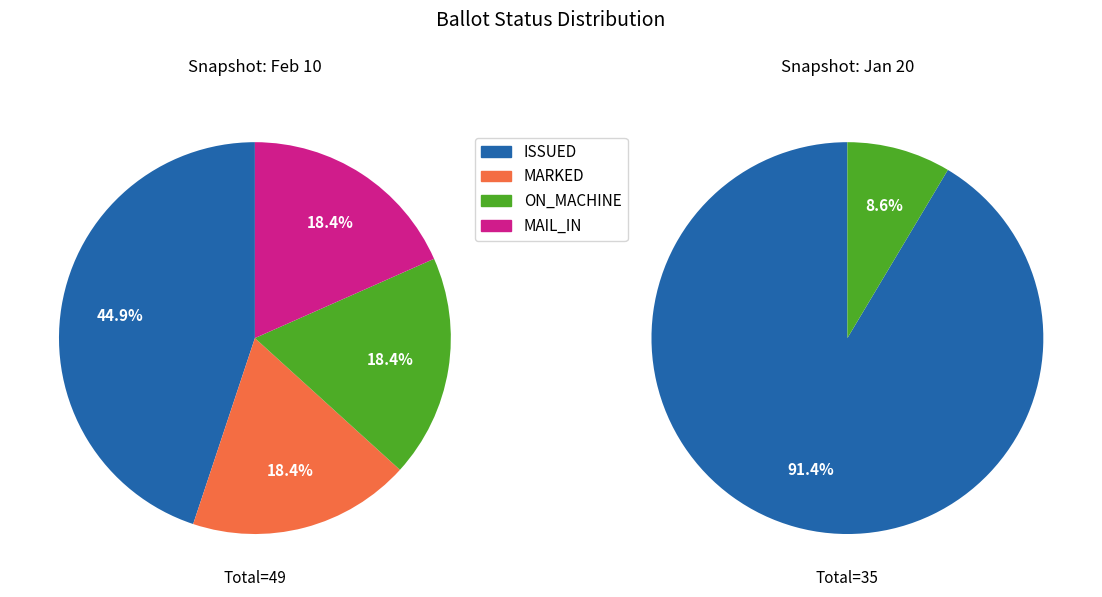

The MARKED slice represents 18% of the pie. True or false?

True